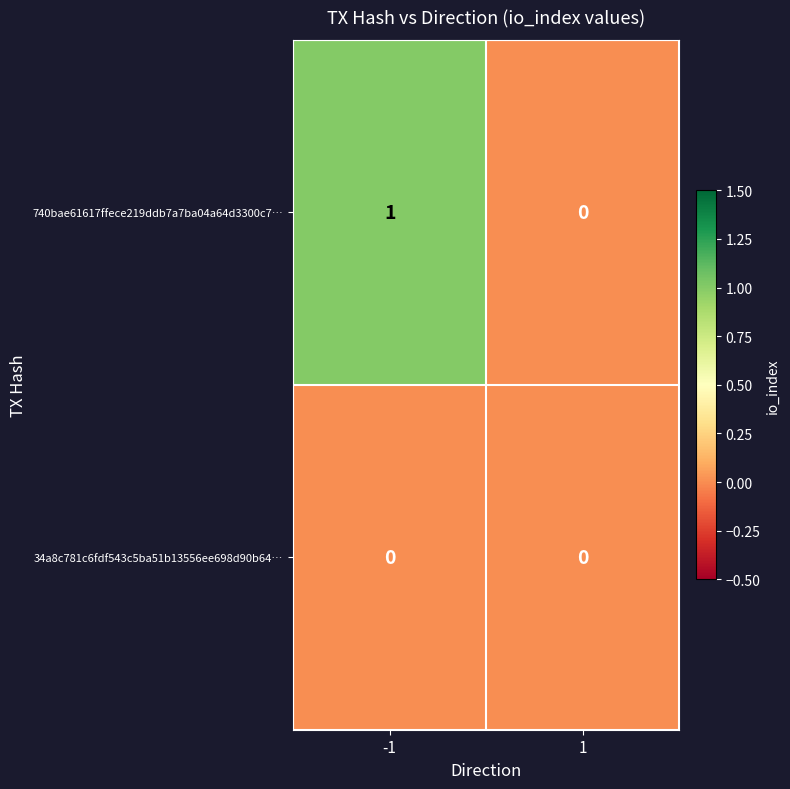

At -1, list the series in order from largest to smallest.

740bae61617ffece219ddb7a7ba04a64d3300c7…, 34a8c781c6fdf543c5ba51b13556ee698d90b64…